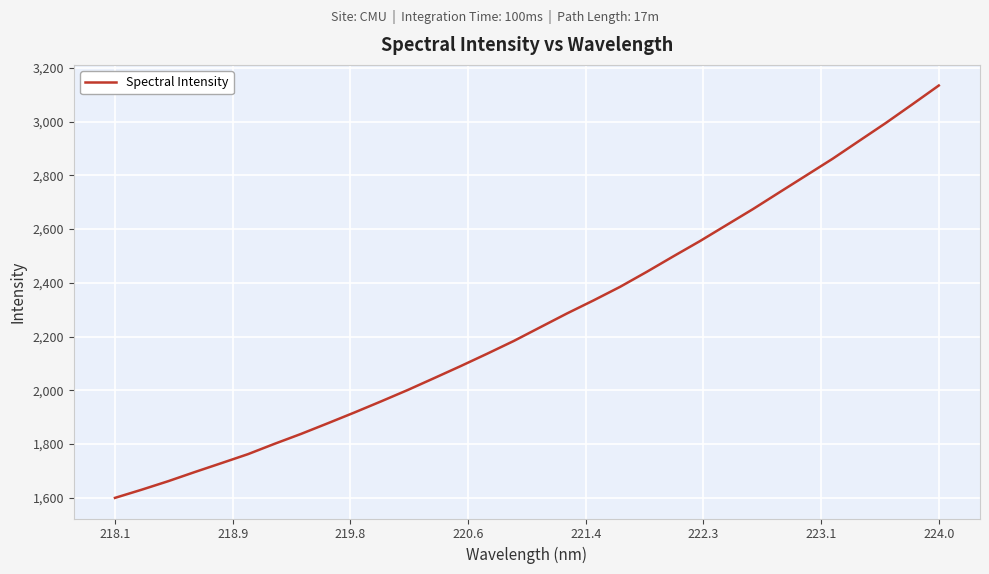

What is the minimum value shown in the chart?

1599.7